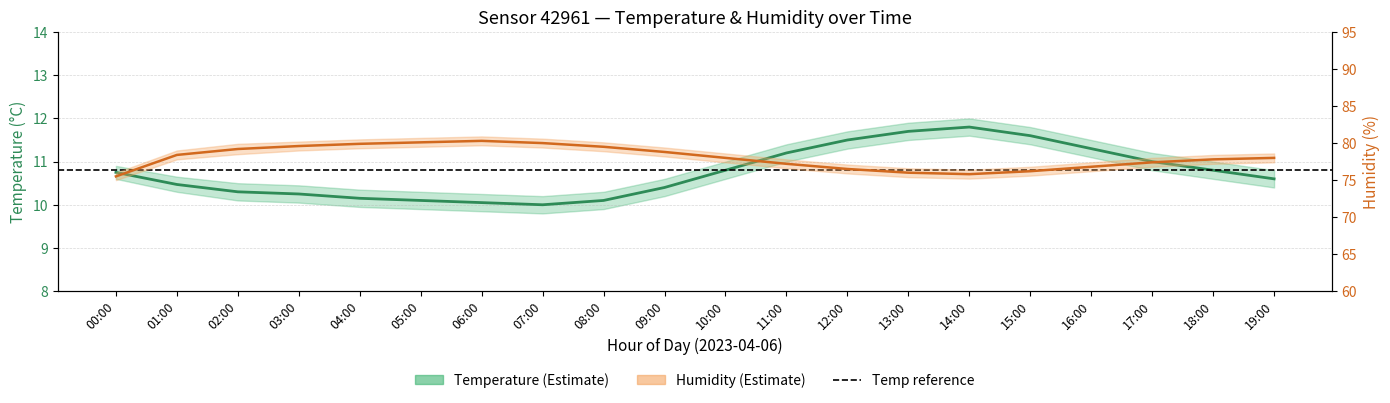

At which label does temperature reach its peak?

14:00